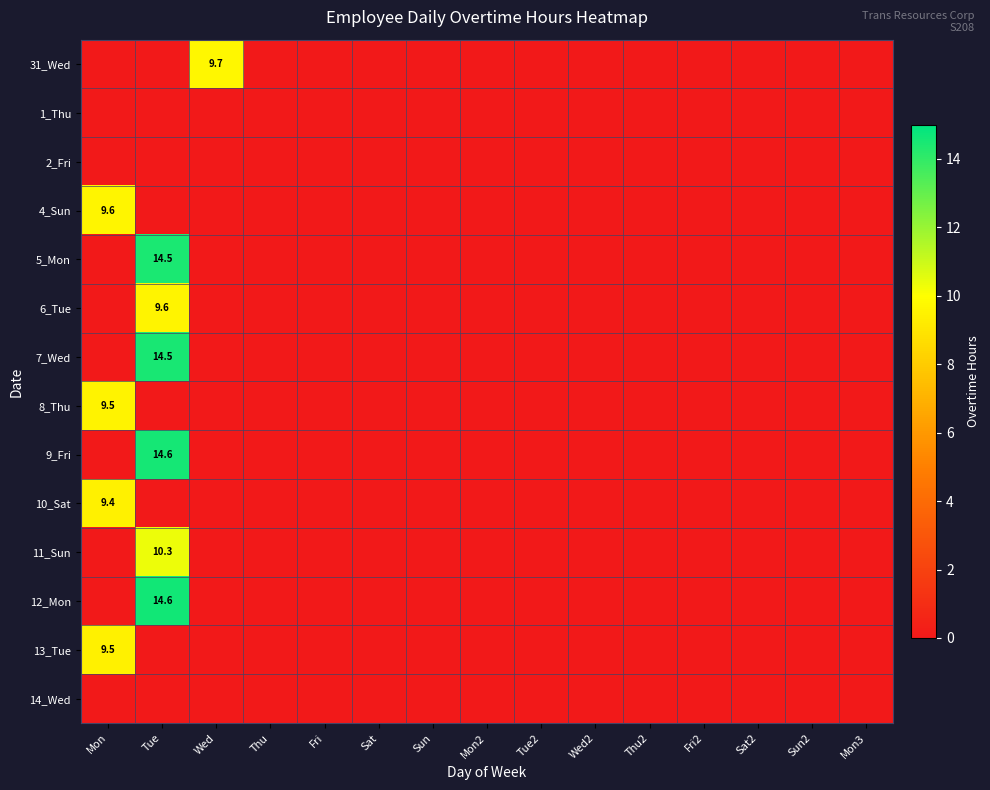

Is the value of 1_Thu at Sun2 greater than the value of 2_Fri at Thu2?

No